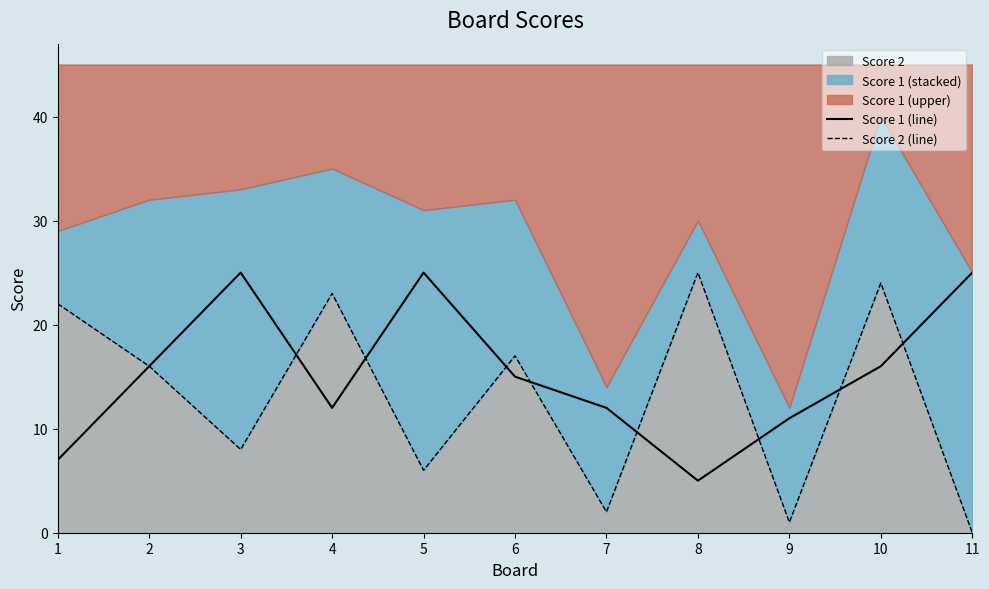

What is the sum of all Score 1 (line) values?

169